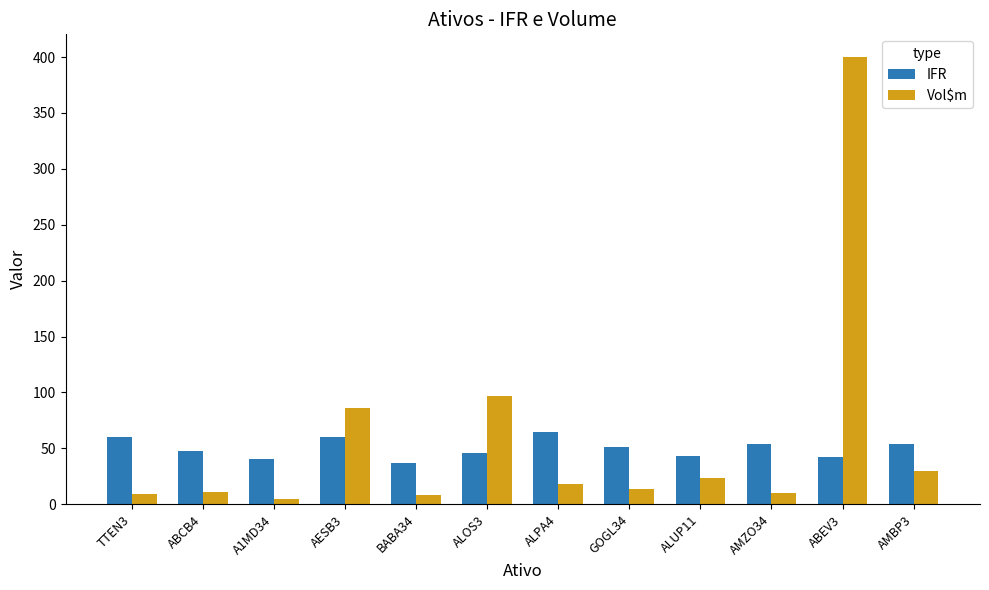

How many distinct data groups are displayed?

2